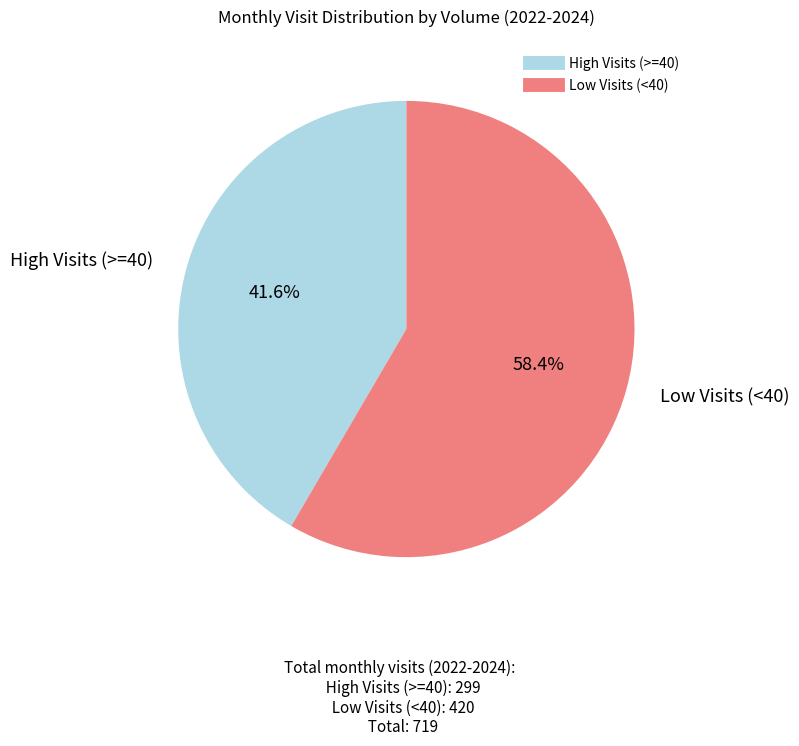

To the nearest percent, what is the average slice percentage?

50%